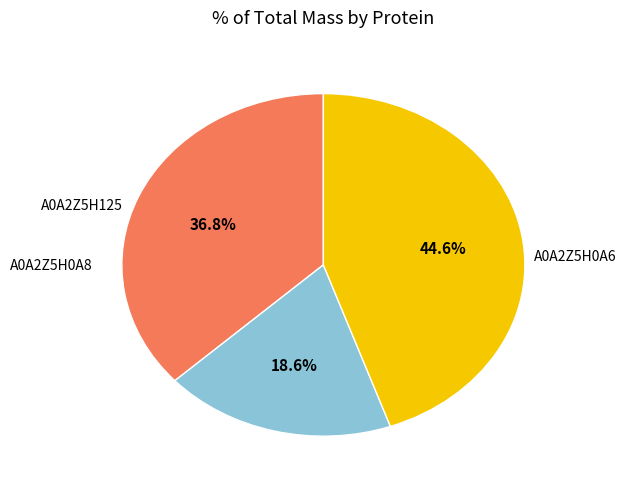

Is there a majority slice in this chart?

No